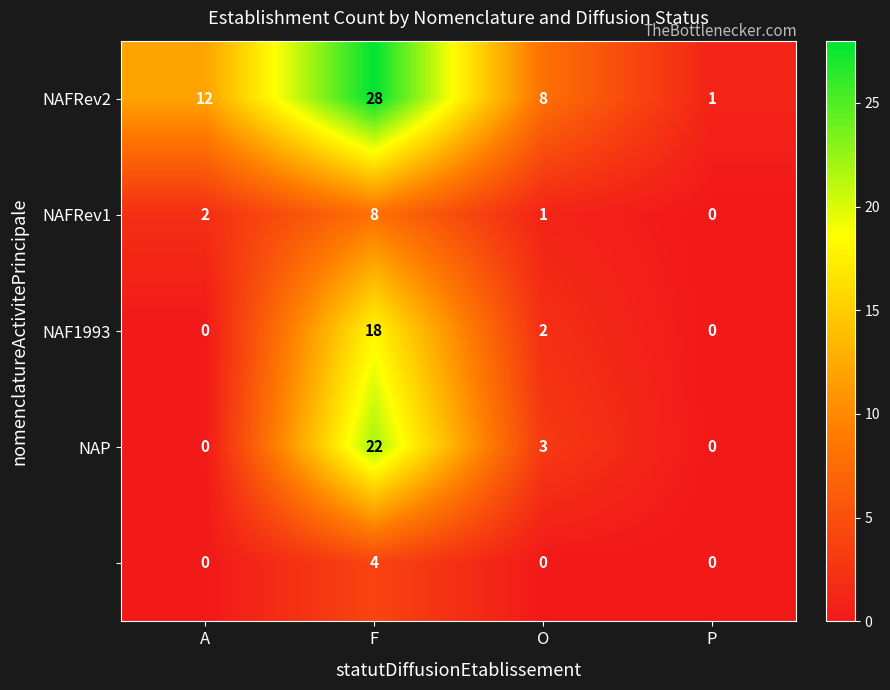

What is the maximum value shown in the chart?

28